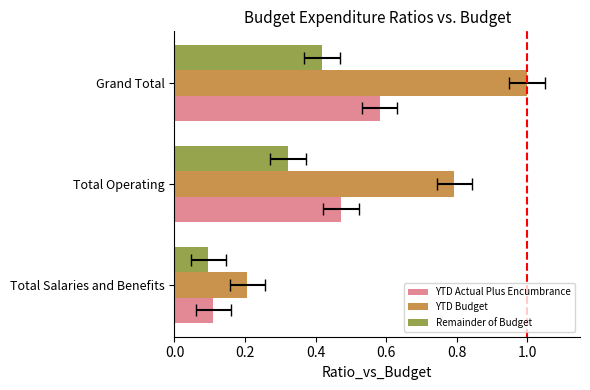

What is the minimum value for YTD Actual Plus Encumbrance?

0.1